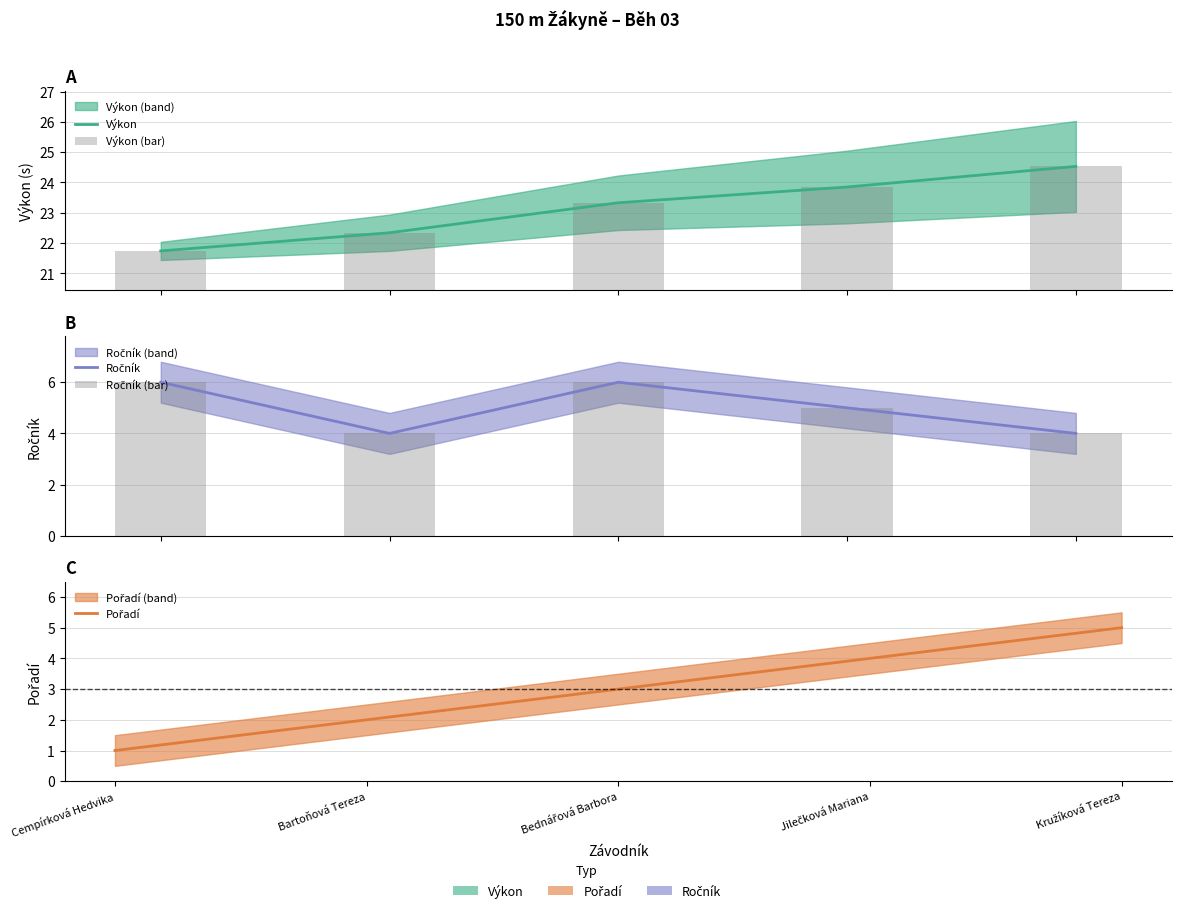

Does the chart contain stacked bars?

No